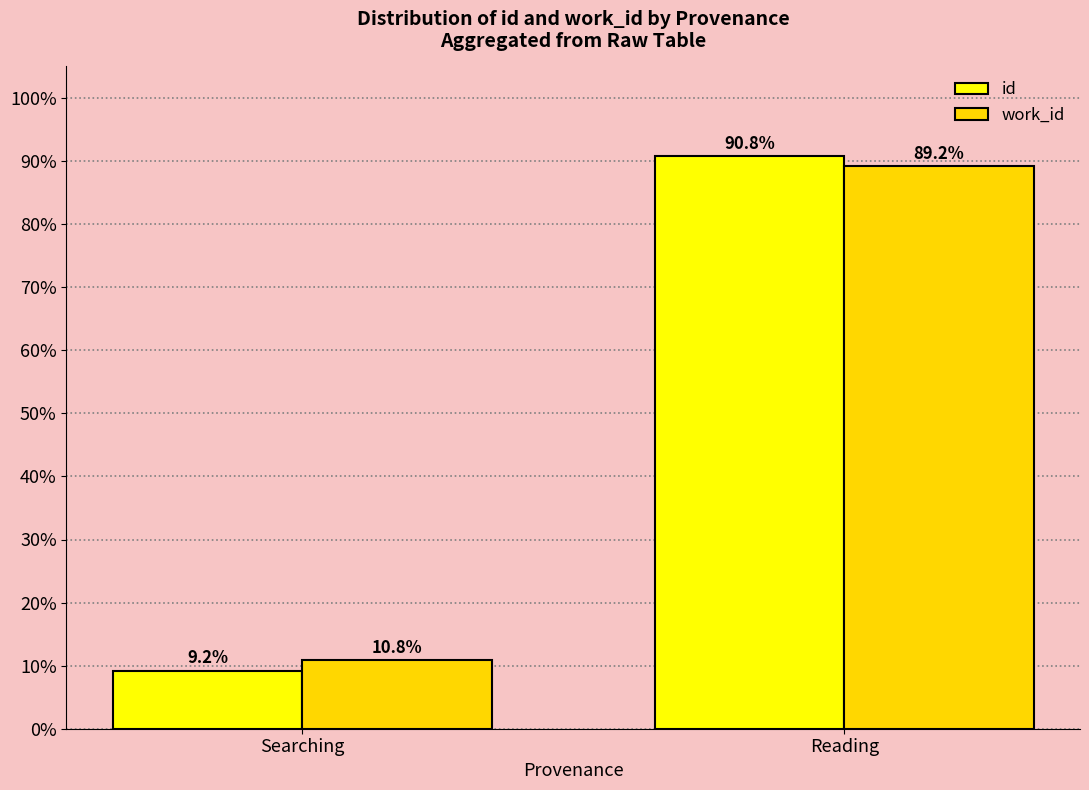

What are all the series names shown in the legend?

id, work_id